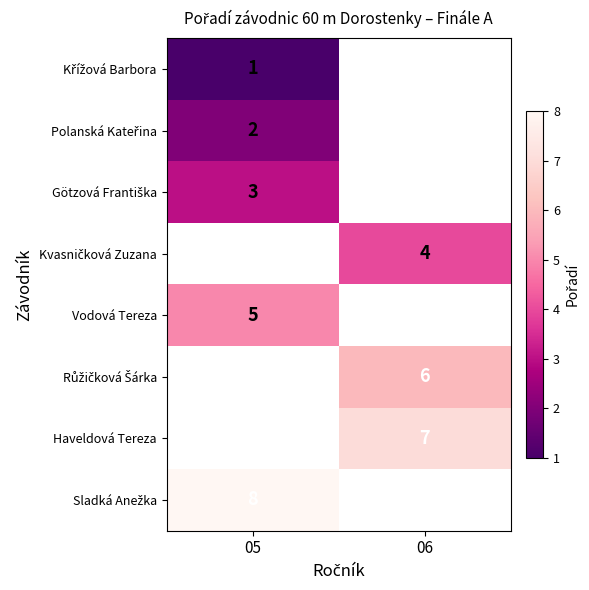

True or false: Haveldová Tereza has a value of 12 at 06.

False